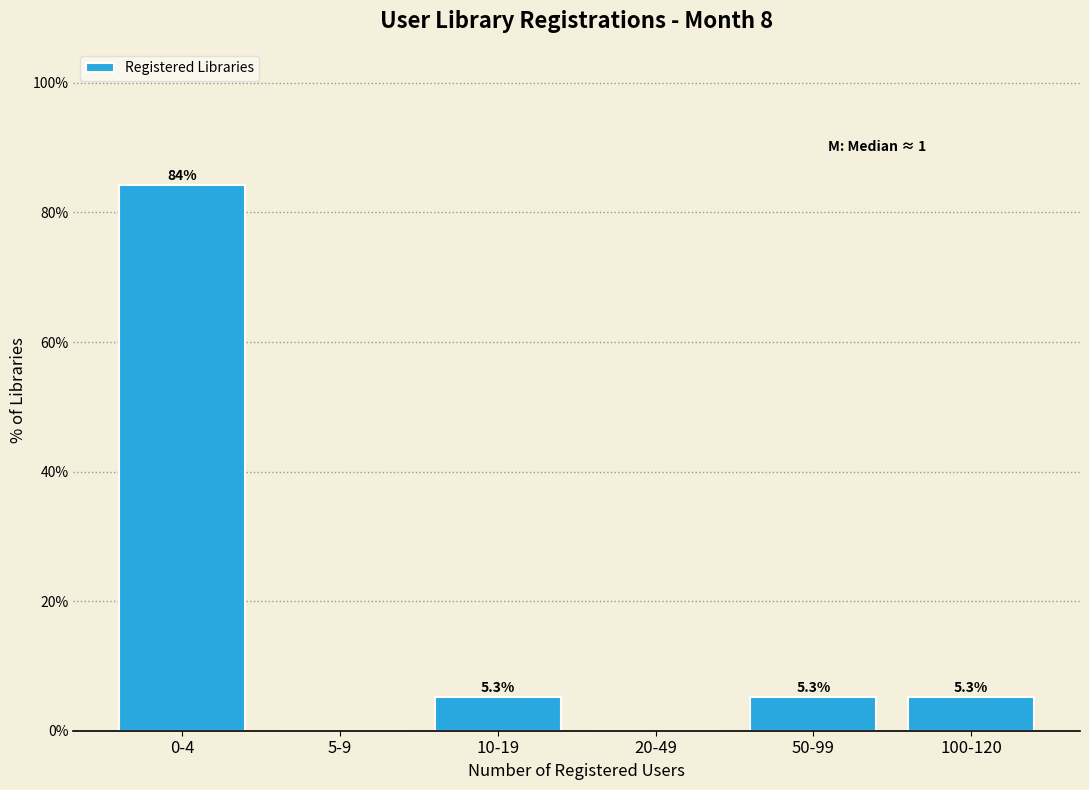

Reading left to right, extract all data points from this chart.

0-4=84.2	5-9=0.0	10-19=5.3	20-49=0.0	50-99=5.3	100-120=5.3